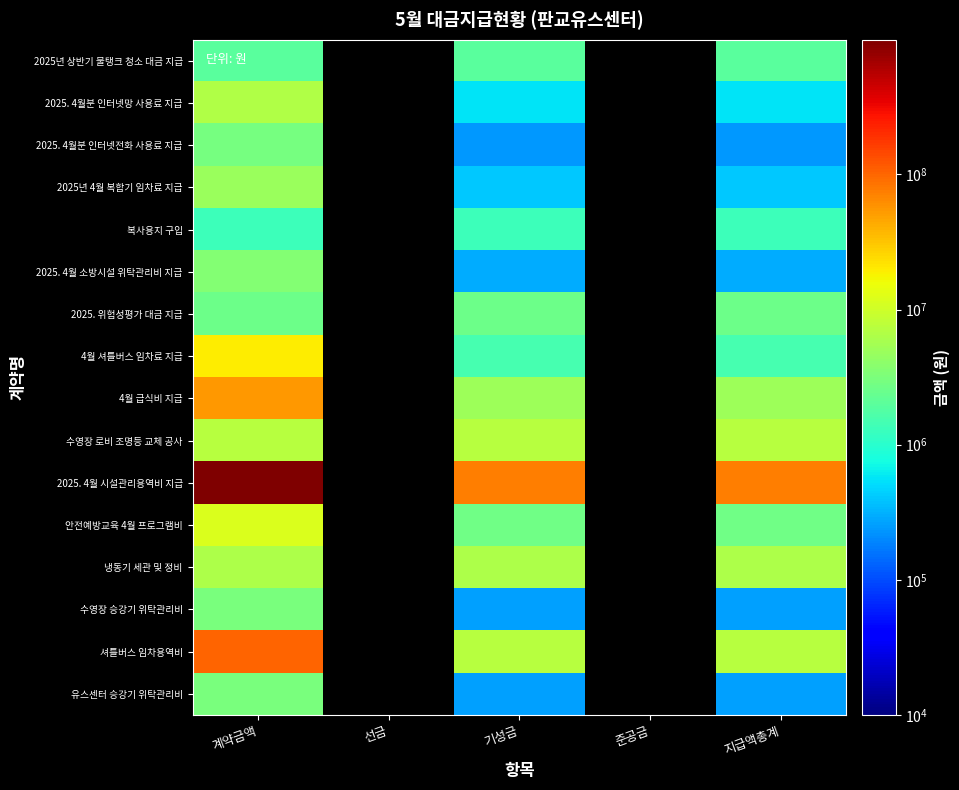

List the labels in order of 2025년 상반기 물탱크 청소 대금 지급 value, smallest first.

계약금액, 선금, 기성금, 준공금, 지급액총계